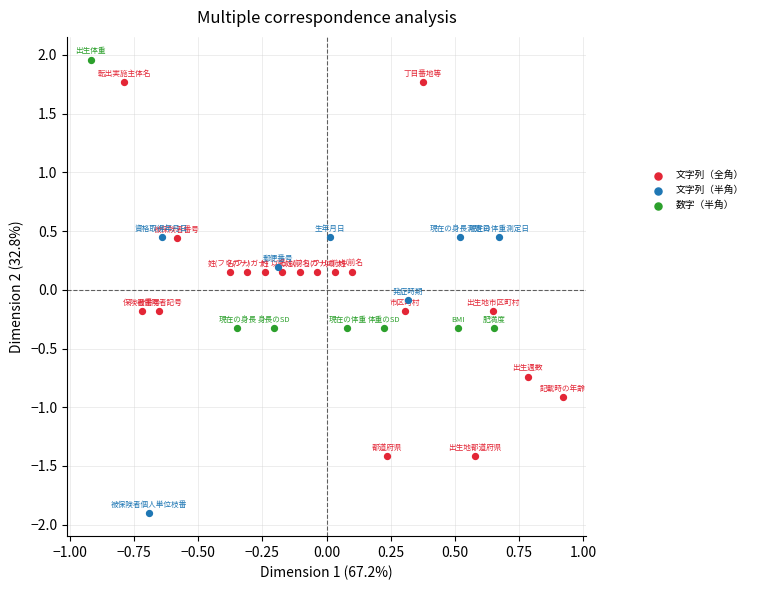

What are all the series names shown in the legend?

文字列（全角）, 文字列（半角）, 数字（半角）